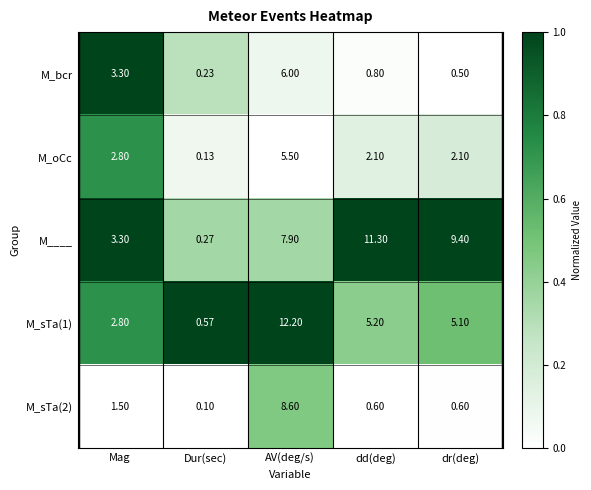

At which category is the sum across all series the highest?

AV(deg/s)